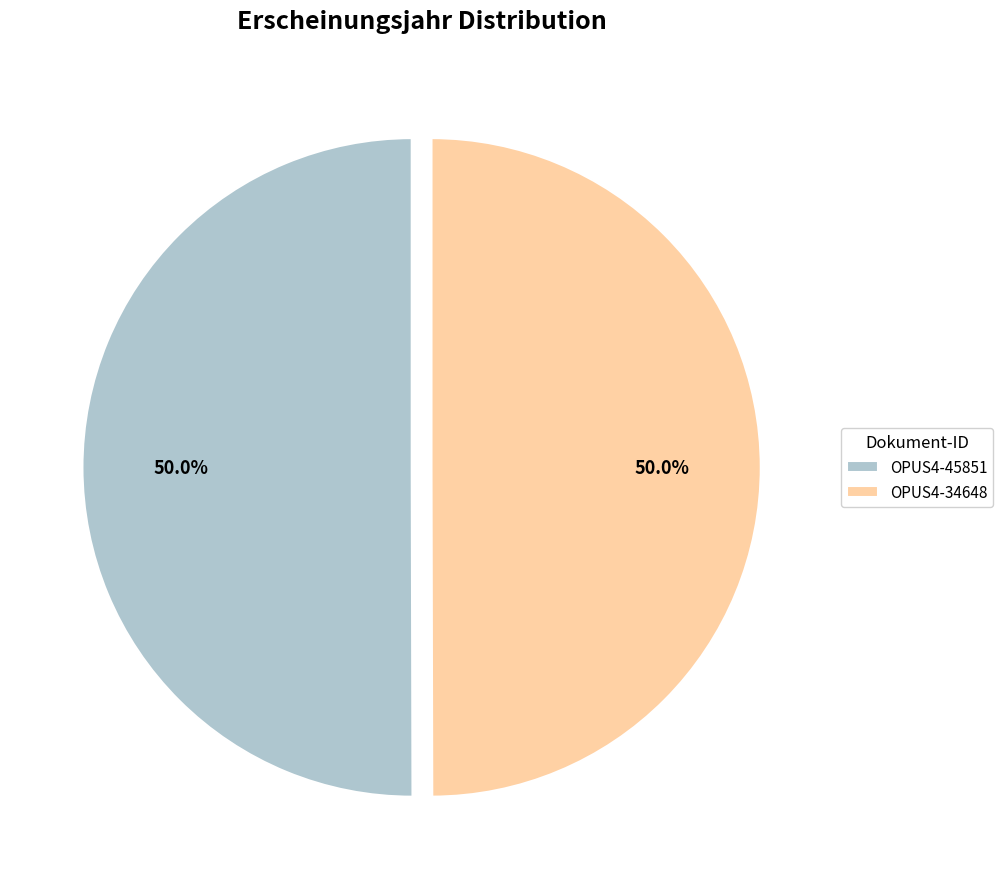

What is the ratio of the value at OPUS4-45851 to the value at OPUS4-34648?

1.0